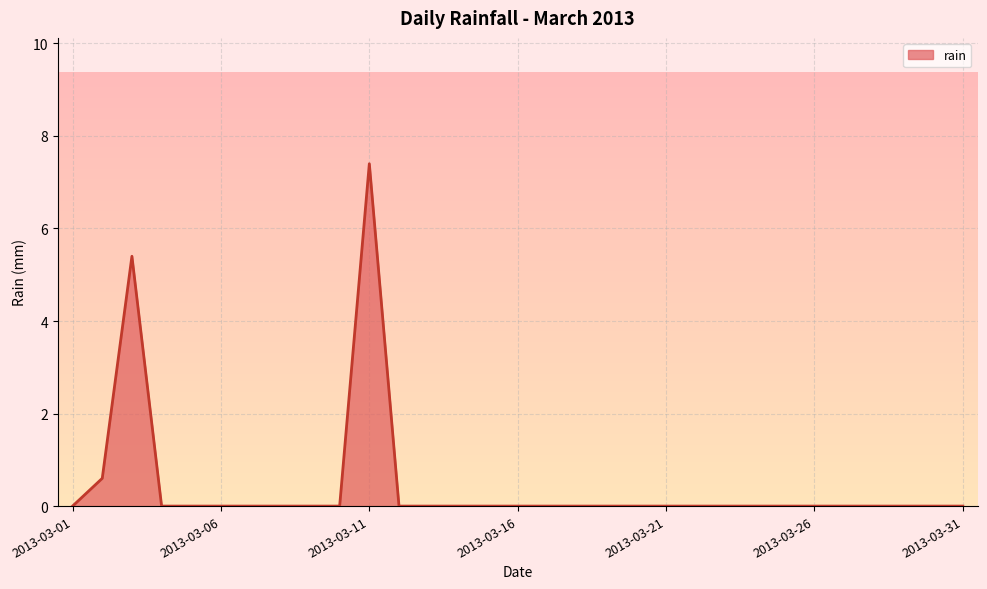

What is the difference between the maximum and minimum values?

7.4